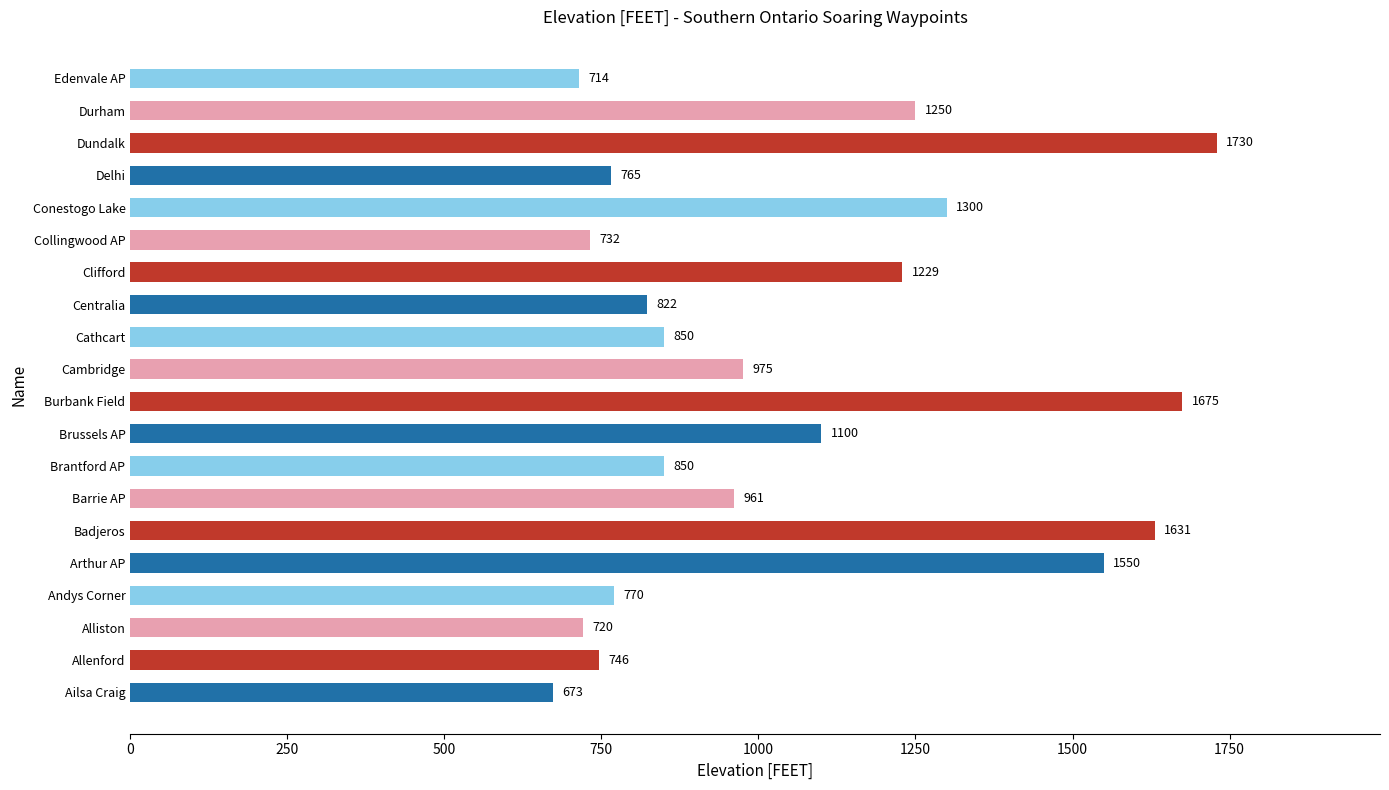

Does the chart contain stacked bars?

No